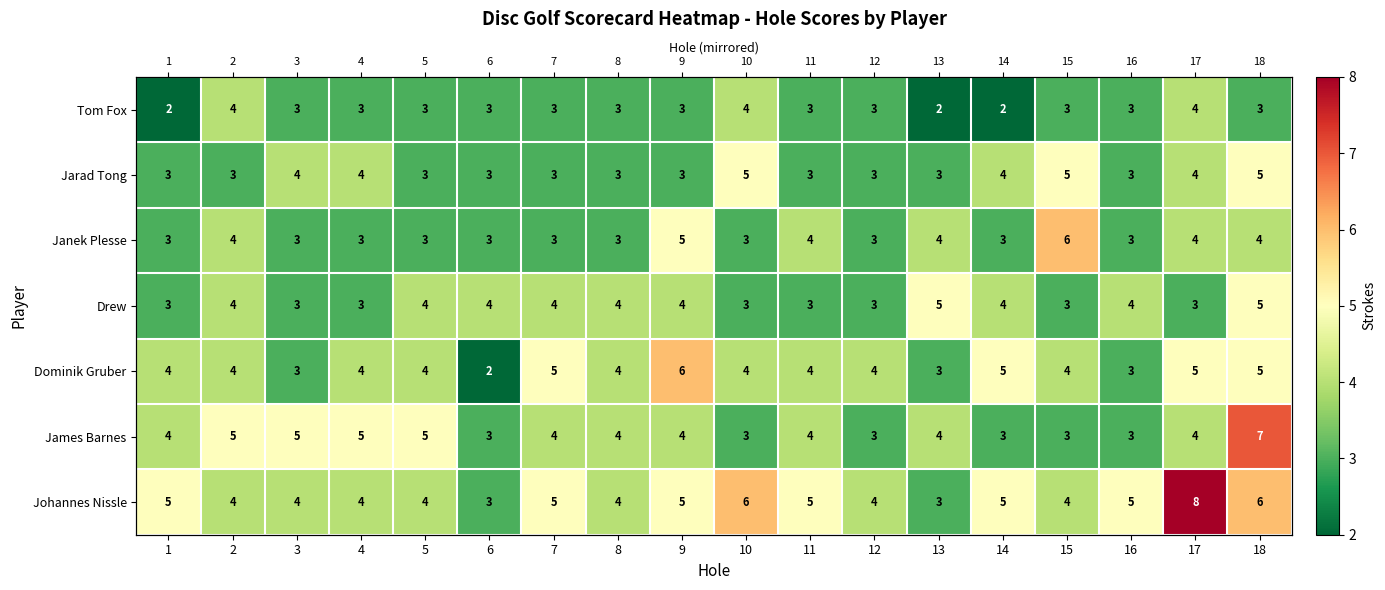

At which category is the sum across all series the highest?

18